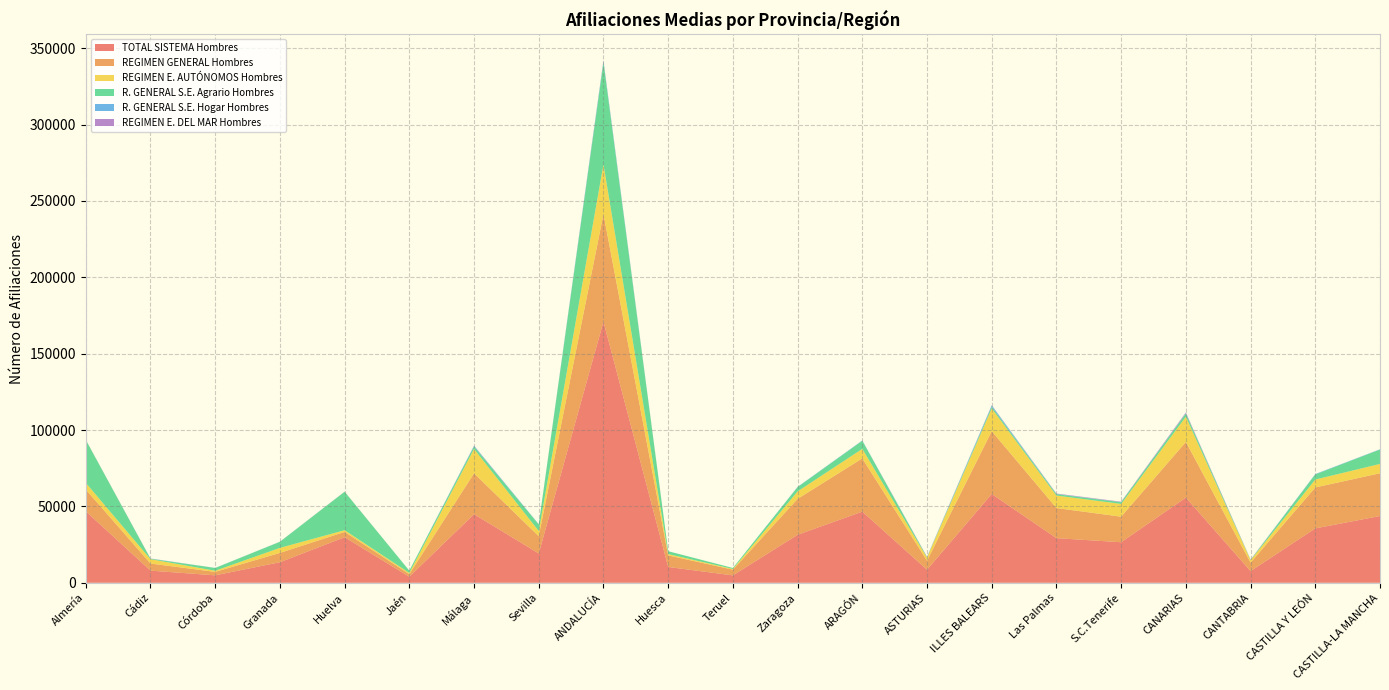

Reading right to left, extract all data points from this chart.

TOTAL SISTEMA Hombres: CASTILLA-LA MANCHA=43703.1	CASTILLA Y LEÓN=35594.0	CANTABRIA=7602.9	CANARIAS=55750.6	S.C.Tenerife=26540.0	Las Palmas=29210.6	ILLES BALEARS=58130.3	ASTURIAS=8541.5	ARAGÓN=46585.9	Zaragoza=31405.7	Teruel=4838.7	Huesca=10341.5	ANDALUCÍA=170953.2	Sevilla=19181.0	Málaga=44888.2	Jaén=3968.7	Huelva=29834.3	Granada=13448.7	Córdoba=4866.9	Cádiz=7948.1	Almería=46817.2
REGIMEN GENERAL Hombres: CASTILLA-LA MANCHA=27984.6	CASTILLA Y LEÓN=26813.4	CANTABRIA=5592.5	CANARIAS=36437.6	S.C.Tenerife=16722.6	Las Palmas=19715.0	ILLES BALEARS=41120.9	ASTURIAS=5881.9	ARAGÓN=34842.7	Zaragoza=23525.7	Teruel=3731.7	Huesca=7585.3	ANDALUCÍA=70427.7	Sevilla=11283.0	Málaga=26758.3	Jaén=1704.7	Huelva=3458.4	Granada=6102.8	Córdoba=2264.2	Cádiz=4639.0	Almería=14217.3
REGIMEN E. AUTÓNOMOS Hombres: CASTILLA-LA MANCHA=6123.2	CASTILLA Y LEÓN=5184.7	CANTABRIA=1582.3	CANARIAS=16520.6	S.C.Tenerife=8351.2	Las Palmas=8169.4	ILLES BALEARS=14895.0	ASTURIAS=2065.8	ARAGÓN=6223.9	Zaragoza=4890.8	Teruel=480.2	Huesca=853.0	ANDALUCÍA=32510.2	Sevilla=3401.2	Málaga=15935.4	Jaén=762.4	Huelva=1128.4	Granada=3283.3	Córdoba=742.8	Cádiz=2846.8	Almería=4409.9
R. GENERAL S.E. Agrario Hombres: CASTILLA-LA MANCHA=9422.7	CASTILLA Y LEÓN=3341.7	CANTABRIA=176.9	CANARIAS=2035.7	S.C.Tenerife=1113.8	Las Palmas=921.8	ILLES BALEARS=1107.7	ASTURIAS=217.5	ARAGÓN=5307.4	Zaragoza=2815.5	Teruel=622.3	Huesca=1869.6	ANDALUCÍA=66686.3	Sevilla=4304.2	Málaga=1590.4	Jaén=1462.2	Huelva=25162.8	Granada=3976.1	Córdoba=1808.1	Cádiz=292.5	Almería=28090.0
R. GENERAL S.E. Hogar Hombres: CASTILLA-LA MANCHA=172.6	CASTILLA Y LEÓN=254.2	CANTABRIA=78.9	CANARIAS=286.5	S.C.Tenerife=105.1	Las Palmas=181.4	ILLES BALEARS=834.4	ASTURIAS=148.4	ARAGÓN=211.5	Zaragoza=173.7	Teruel=4.2	Huesca=33.6	ANDALUCÍA=1006.4	Sevilla=186.6	Málaga=470.9	Jaén=39.4	Huelva=28.0	Granada=79.3	Córdoba=51.8	Cádiz=106.0	Almería=44.3
REGIMEN E. DEL MAR Hombres: CASTILLA-LA MANCHA=0.0	CASTILLA Y LEÓN=0.0	CANTABRIA=172.3	CANARIAS=470.2	S.C.Tenerife=247.3	Las Palmas=222.9	ILLES BALEARS=172.2	ASTURIAS=197.8	ARAGÓN=0.0	Zaragoza=0.0	Teruel=0.0	Huesca=0.0	ANDALUCÍA=322.6	Sevilla=6.0	Málaga=133.2	Jaén=0.0	Huelva=56.7	Granada=7.3	Córdoba=0.0	Cádiz=63.7	Almería=55.7